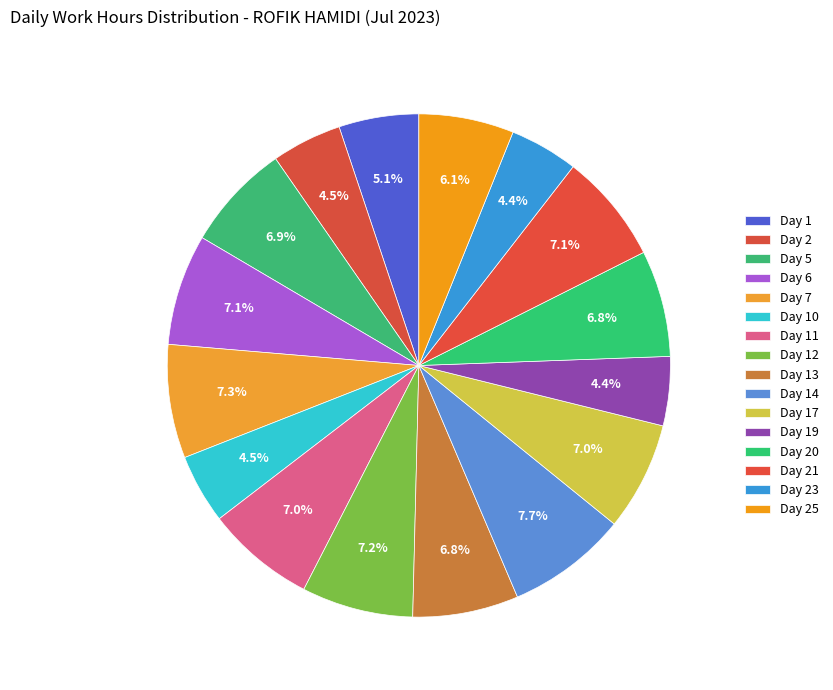

What percentage is the Day 7 slice, to the nearest percent?

7%